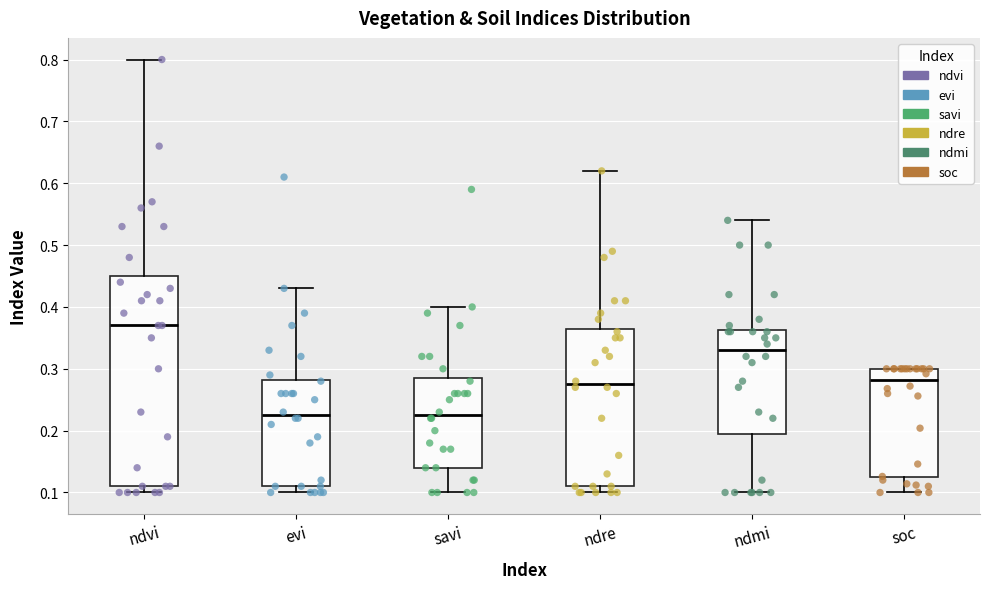

Which box is the tallest, from its lower edge to its upper edge?

ndvi